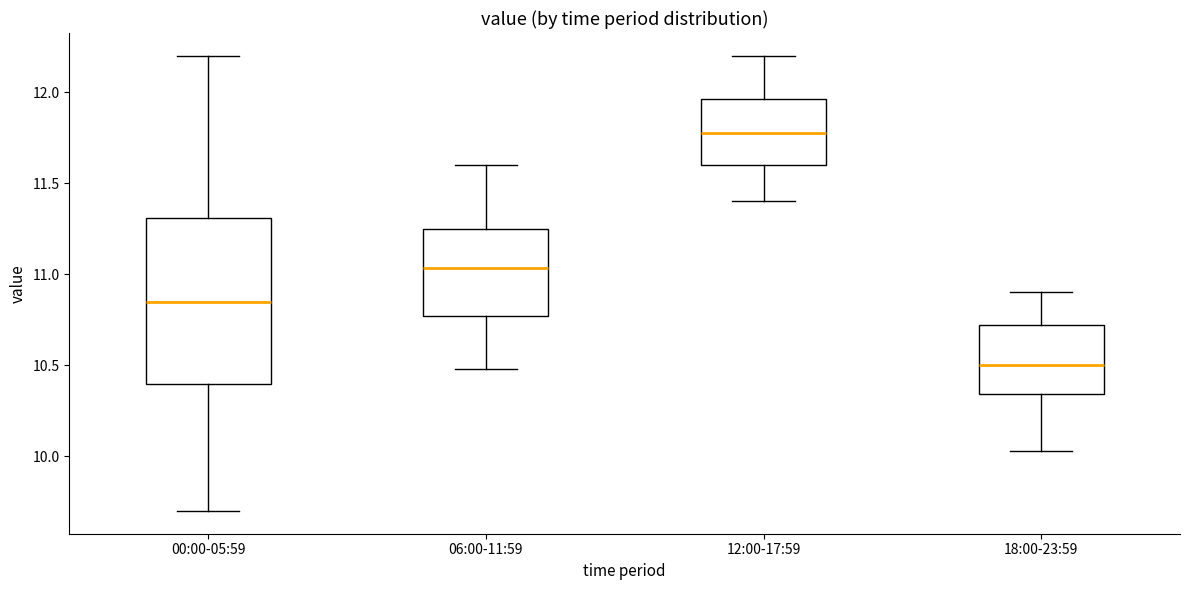

Which box is the tallest, from its lower edge to its upper edge?

00:00-05:59